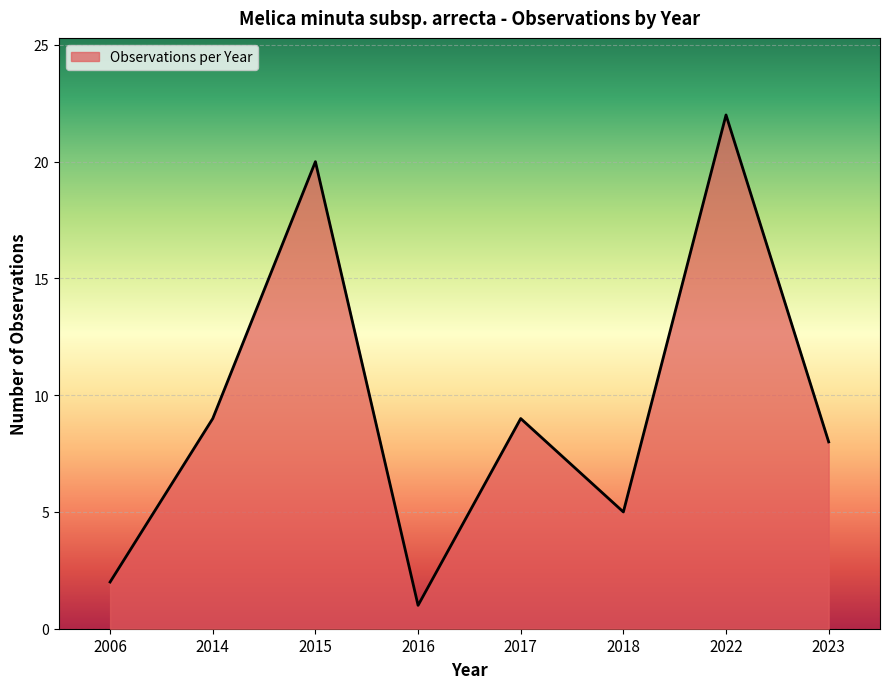

How many interior local valleys (lower than both neighbors) does the data have?

2